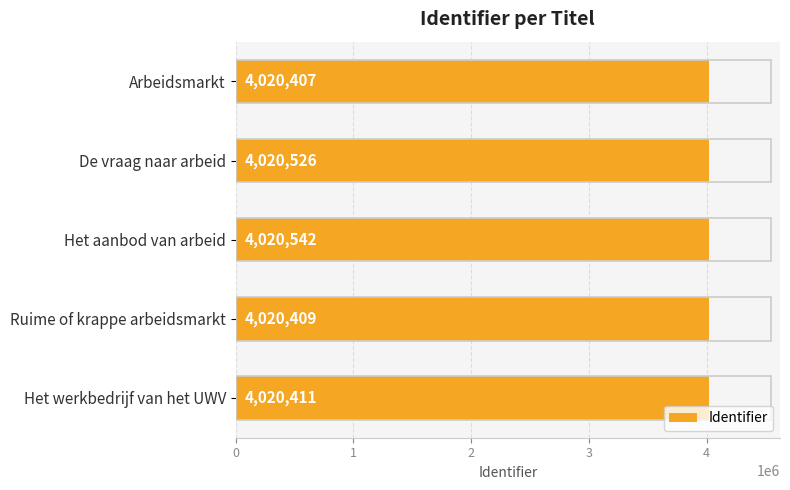

What is the smallest value displayed?

4020407